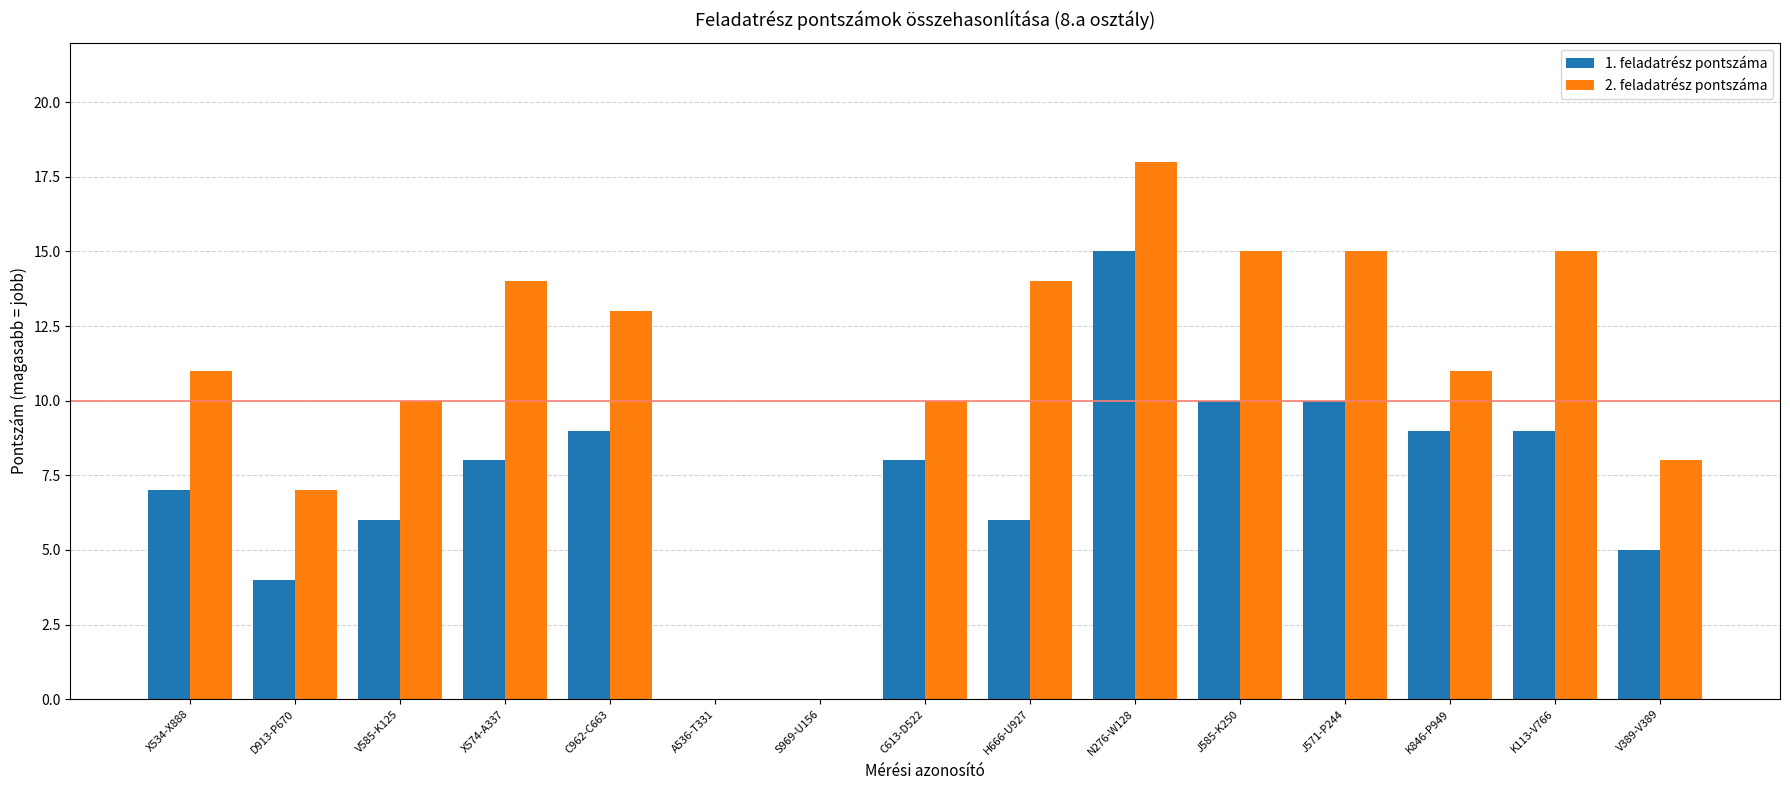

The value of 1. feladatrész pontszáma at H666-U927 is 9. True or false?

False